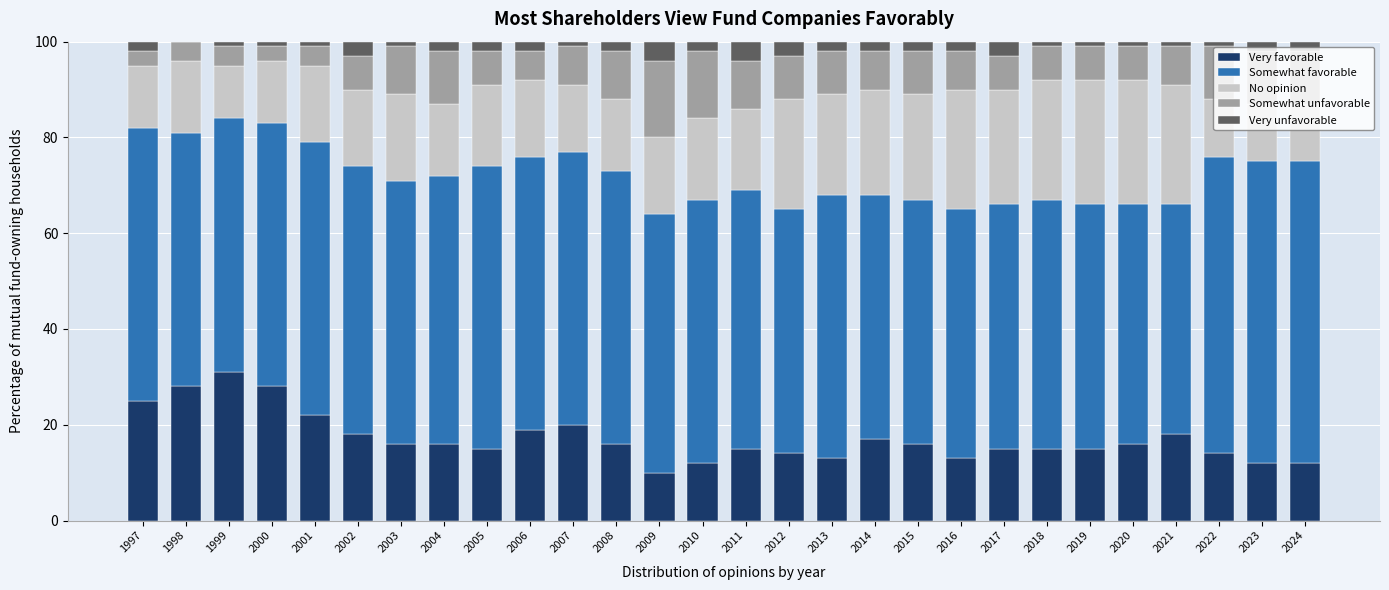

What is the total value across all series at 2015?

100